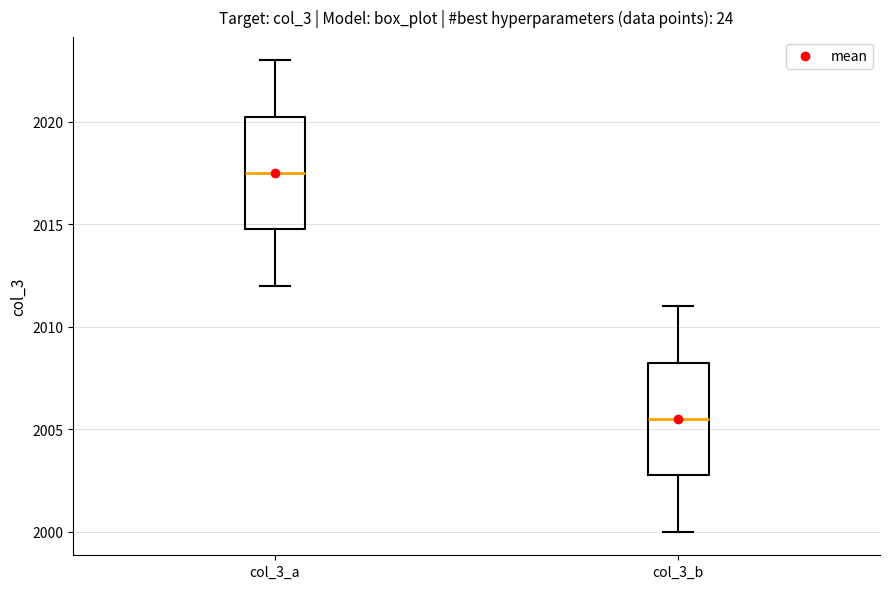

Reading left to right, transcribe this box plot: for each box, give where its median line is, the range the box spans, and where its two whiskers end, as read against the y-axis. The values are not printed on the chart, so give them approximately, as read against the axis.

col_3_a: median 2017.5, box 2015.0 to 2020.5, whiskers 2012.0 to 2023.0
col_3_b: median 2005.5, box 2003.0 to 2008.5, whiskers 2000.0 to 2011.0